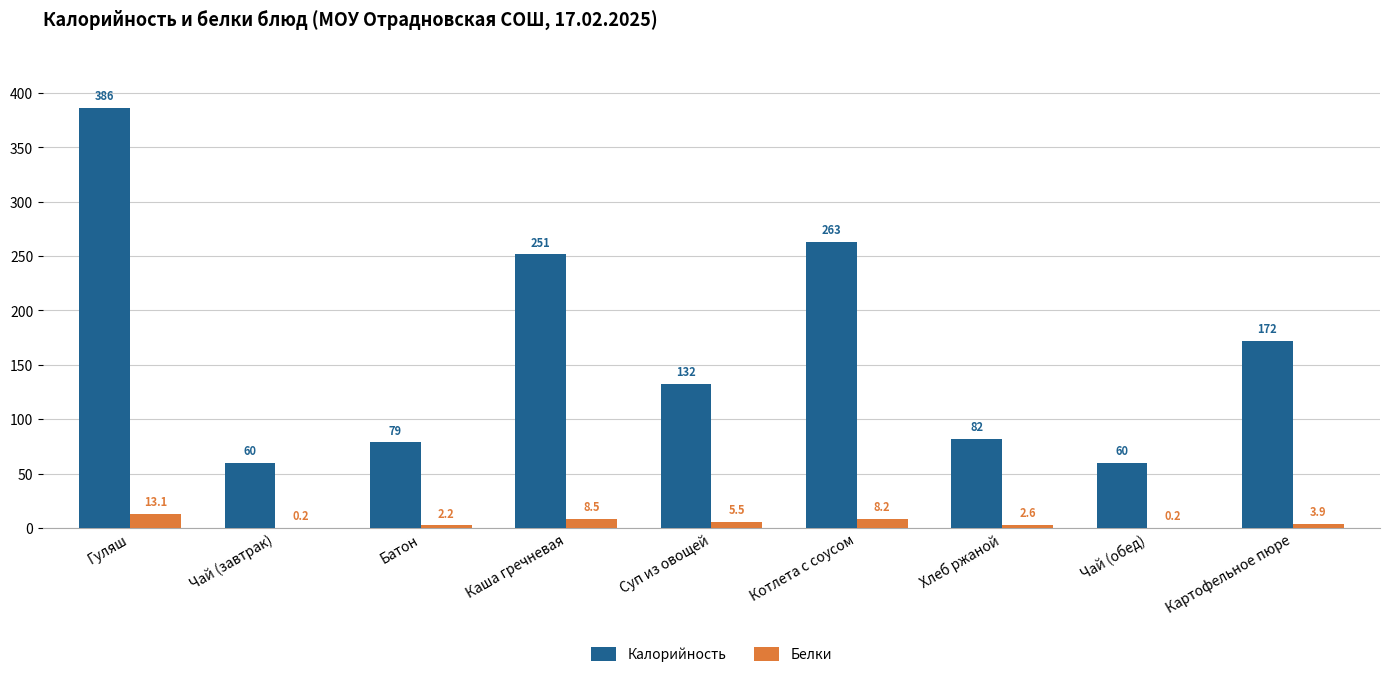

At which label is Белки closest to 6?

Суп из овощей